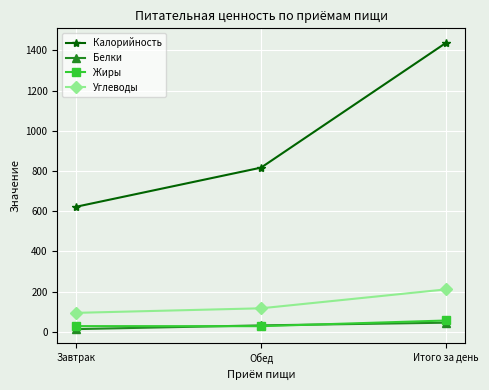

What value does the Углеводы series have at Завтрак?

94.3